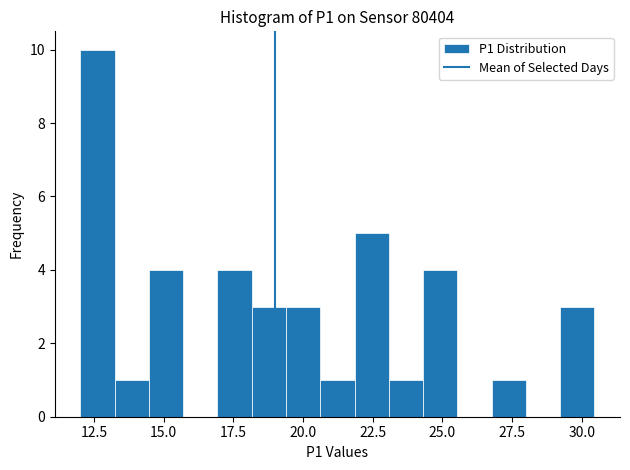

Around what value on the x-axis is the tallest bar? Give the approximate position of its centre, as read against the axis.

12.5